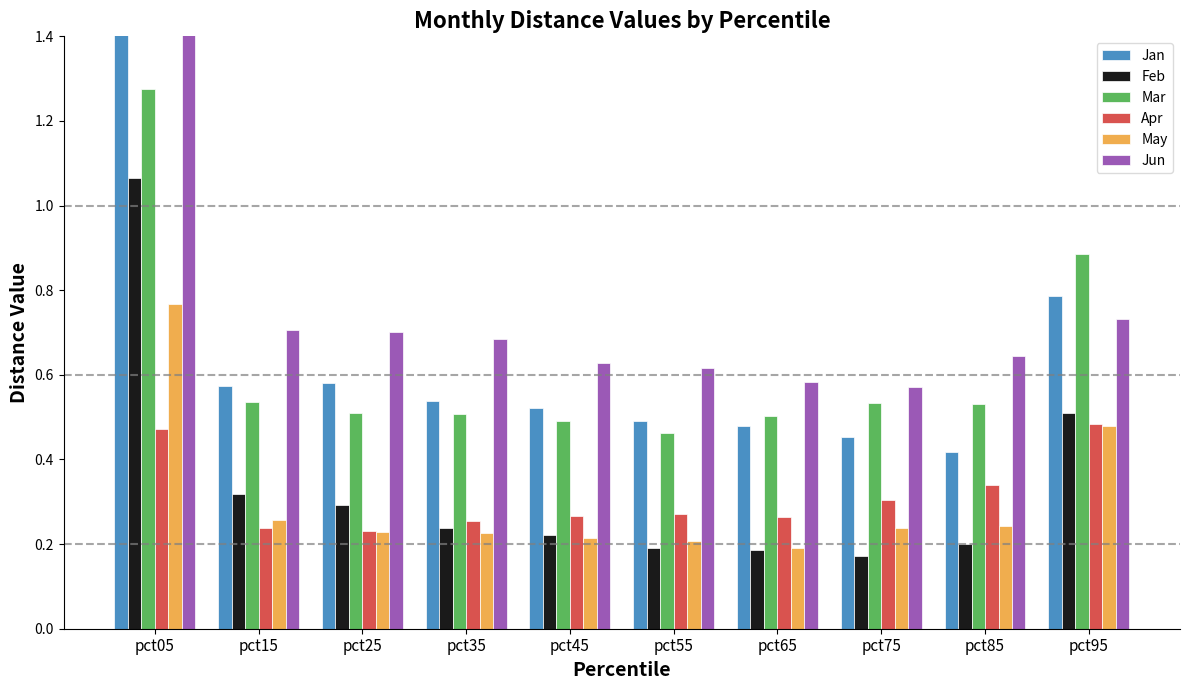

Is it true that May equals 0.3 at pct15?

True